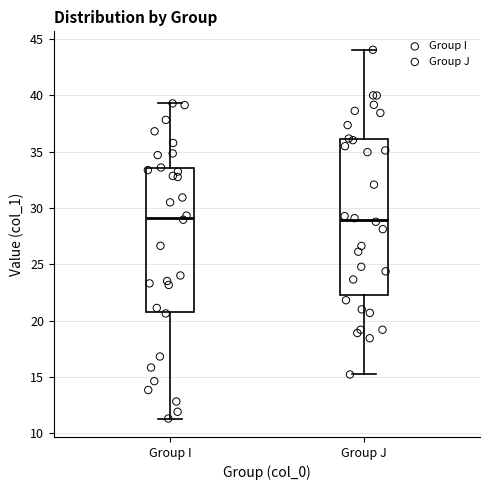

Reading left to right, transcribe this box plot: for each box, give where its median line is, the range the box spans, and where its two whiskers end, as read against the y-axis. The values are not printed on the chart, so give them approximately, as read against the axis.

Group I: median 29.0, box 21.0 to 33.5, whiskers 11.5 to 39.5
Group J: median 29.0, box 22.5 to 36.0, whiskers 15.0 to 44.0